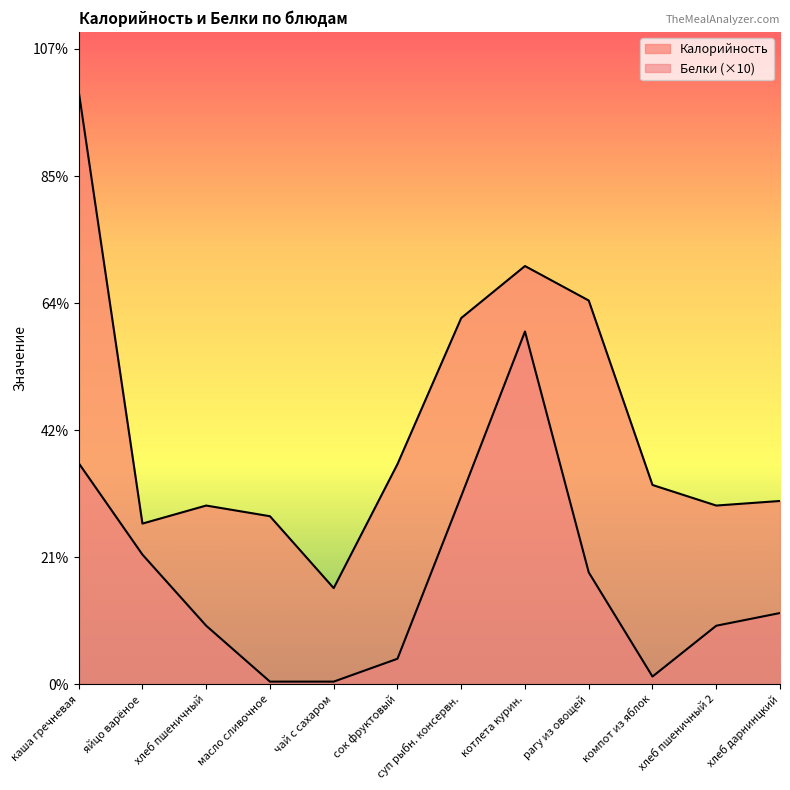

Which series has the largest range (max minus min)?

Калорийность